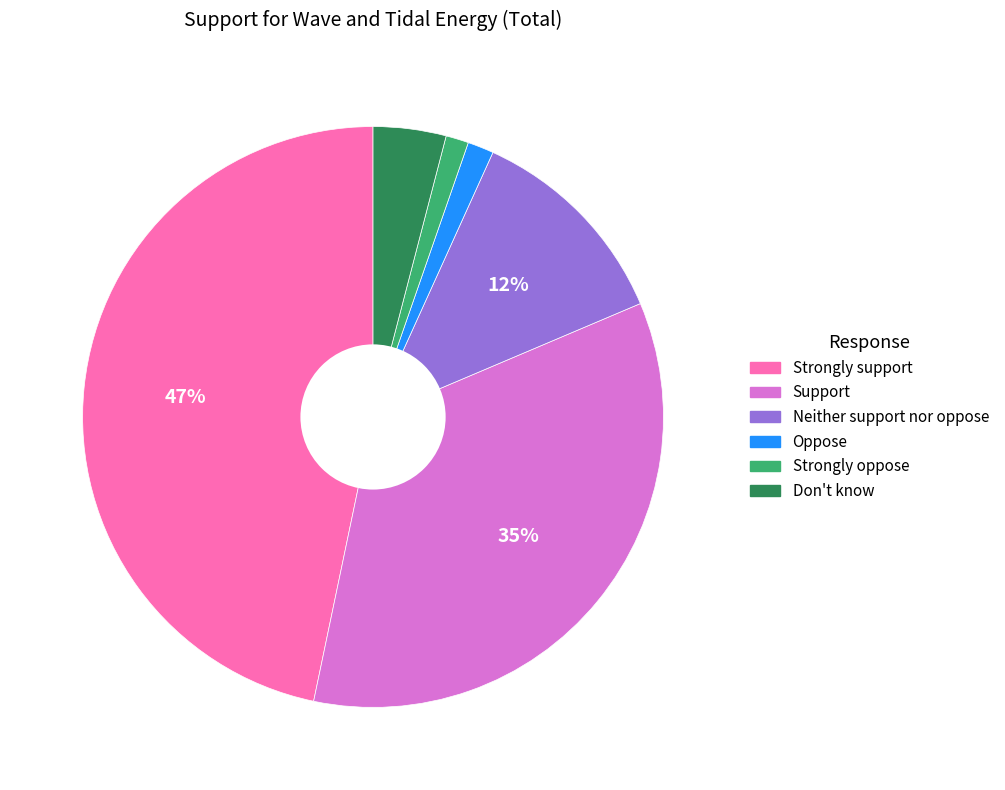

Count the number of slices in the pie.

6